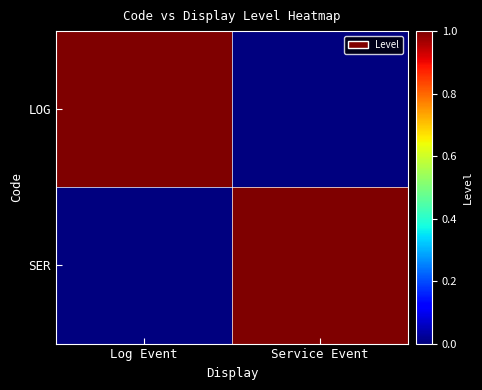

Reading left to right, transcribe all the data shown in this chart.

LOG: Log Event=1	Service Event=0
SER: Log Event=0	Service Event=1